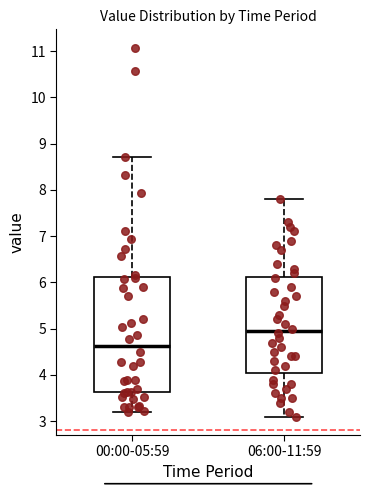

Reading left to right, transcribe this box plot: for each box, give where its median line is, the range the box spans, and where its two whiskers end, as read against the y-axis. The values are not printed on the chart, so give them approximately, as read against the axis.

00:00-05:59: median 4.6, box 3.6 to 6.1, whiskers 3.2 to 8.7
06:00-11:59: median 5.0, box 4.1 to 6.1, whiskers 3.1 to 7.8